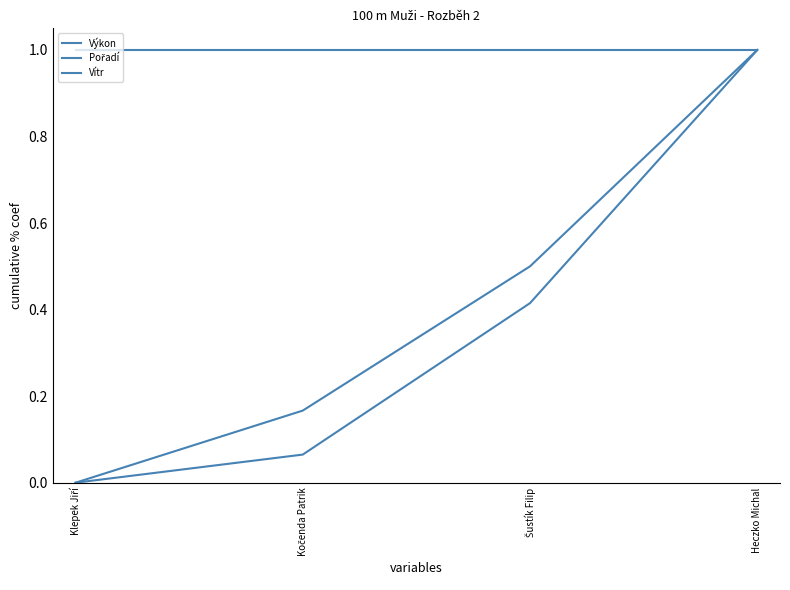

How many lines are shown in the chart?

3